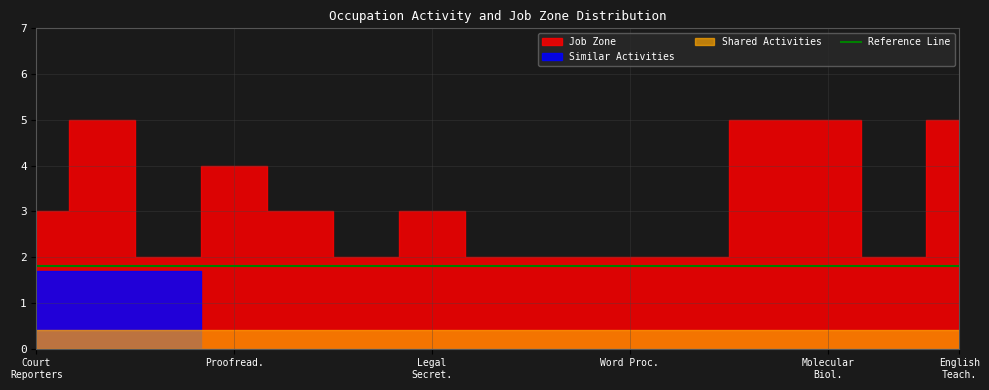

True or false: Job Zone and Shared Activities intersect in this chart.

False